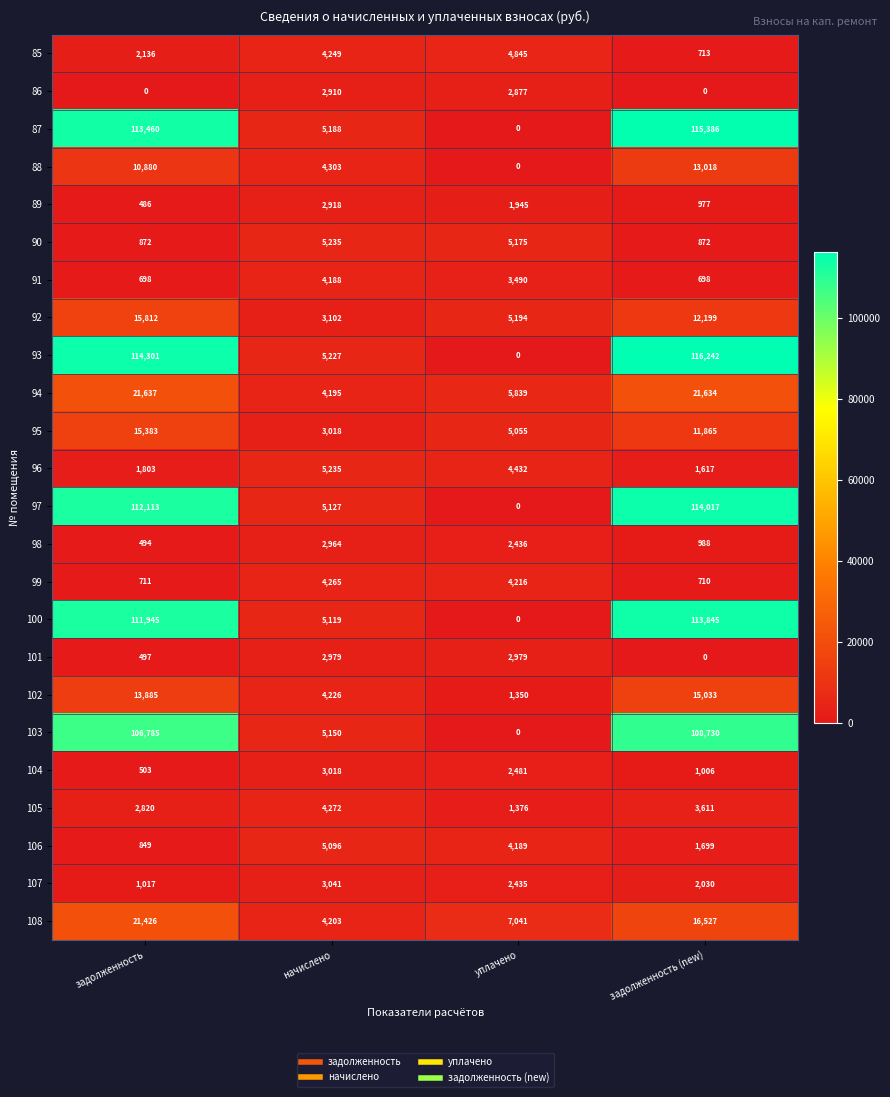

True or false: 102 has a value of 7414 at задолженность.

False